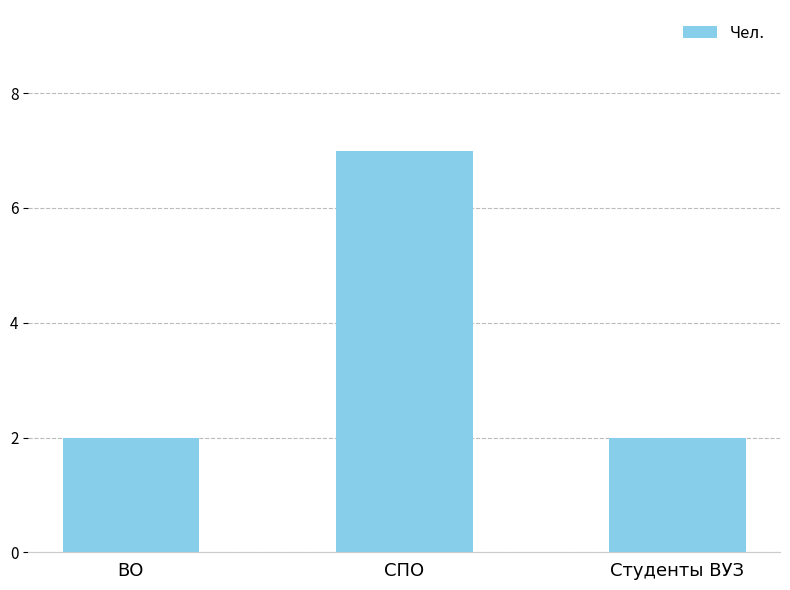

Reading left to right, extract all data points from this chart.

2	7	2